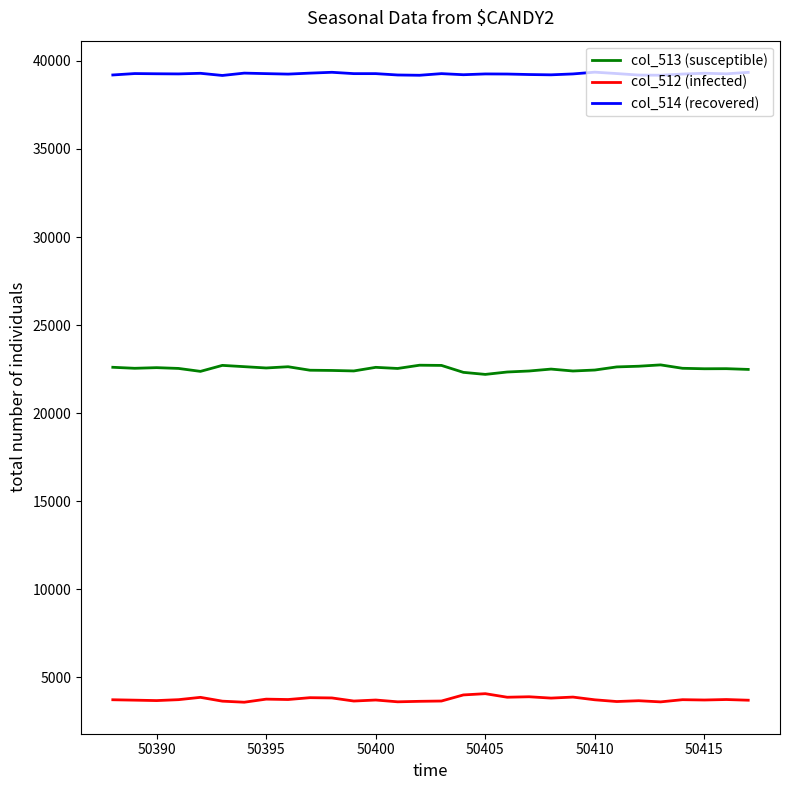

Which series has the largest total across all categories?

col_514 (recovered)